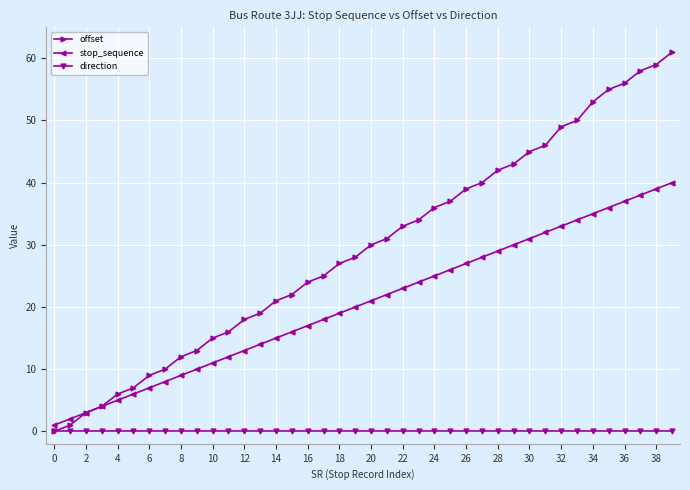

What is the maximum value for offset?

61